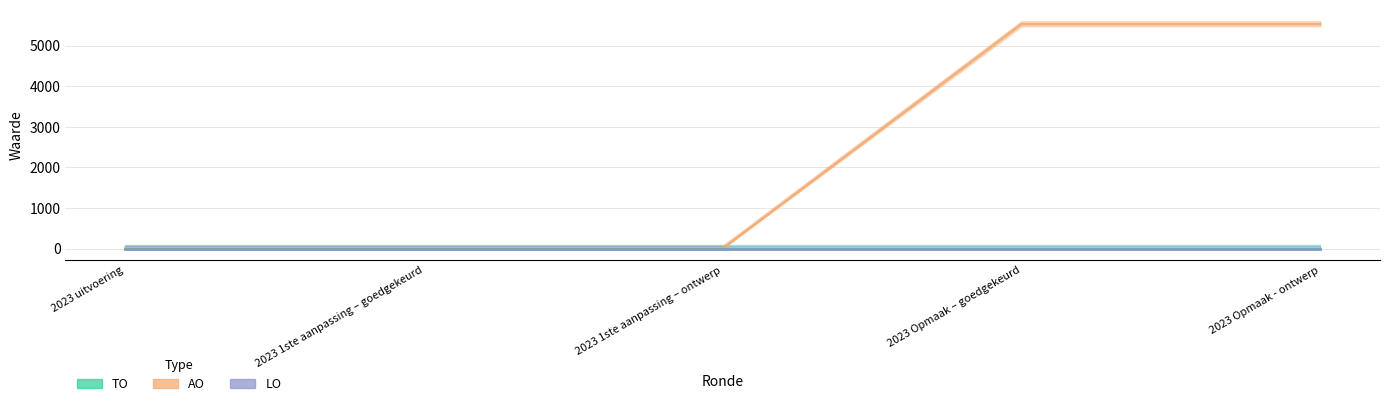

True or false: AO and LO intersect in this chart.

False